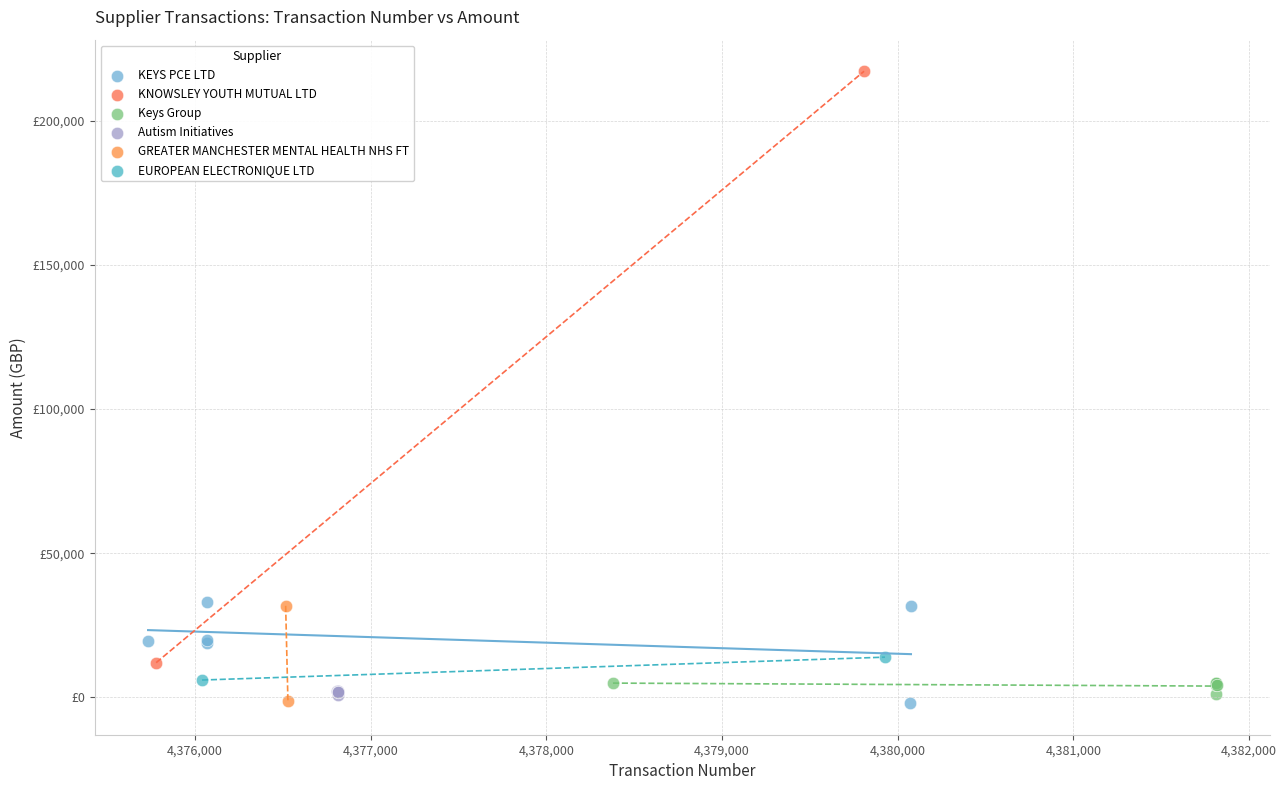

What are all the series names shown in the legend?

KEYS PCE LTD, KNOWSLEY YOUTH MUTUAL LTD, Keys Group, Autism Initiatives, GREATER MANCHESTER MENTAL HEALTH NHS FT, EUROPEAN ELECTRONIQUE LTD